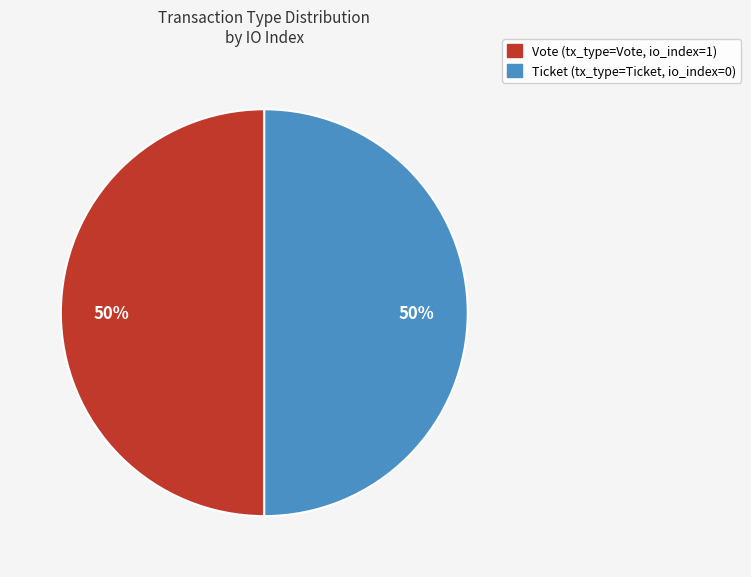

To the nearest percent, what is the average slice percentage?

50%